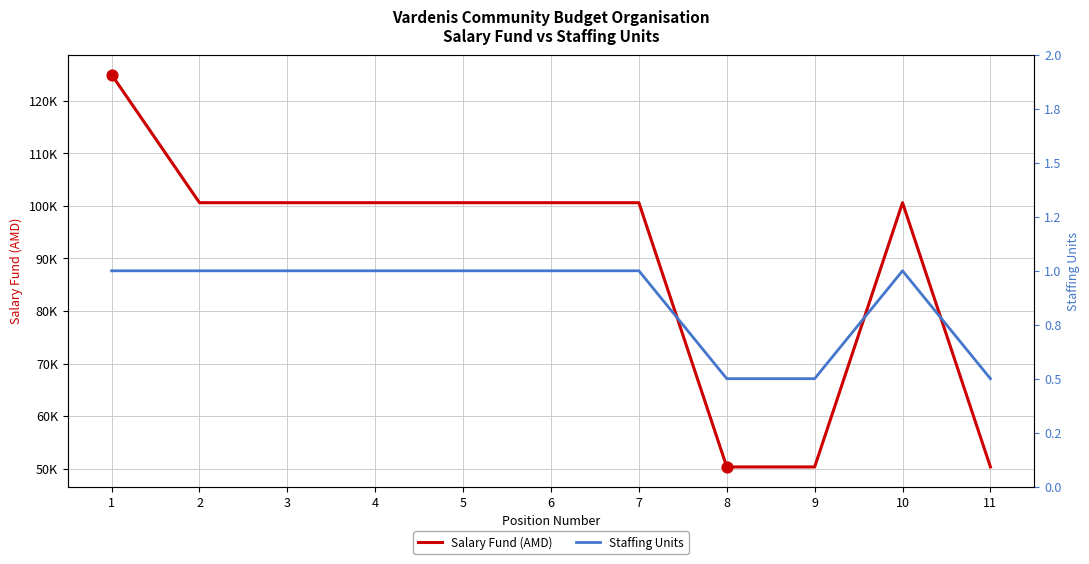

At which category is the sum across all series the highest?

1